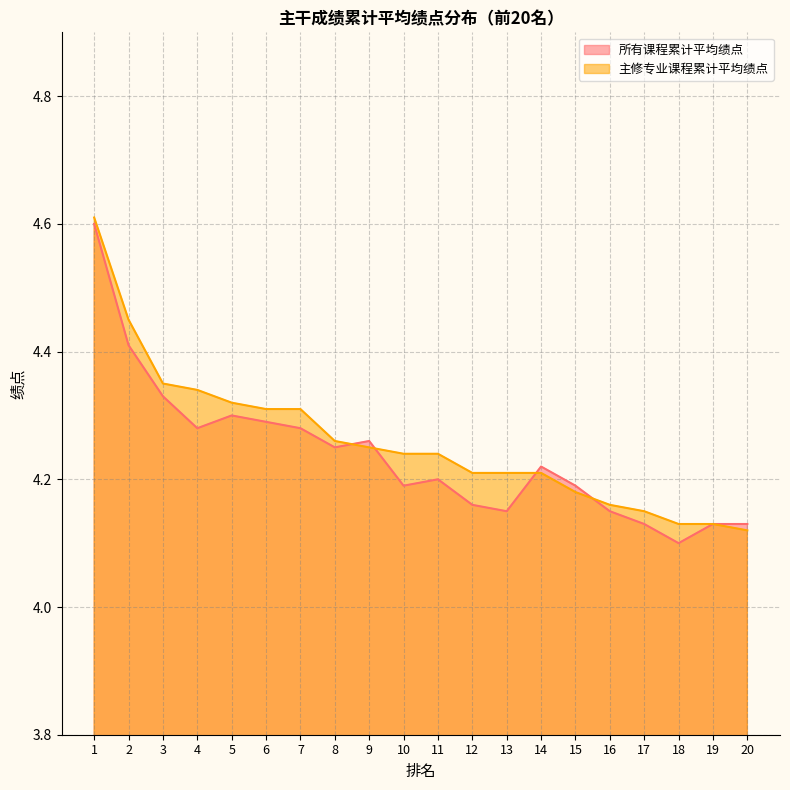

Where is the first local minimum for 所有课程累计平均绩点?

4